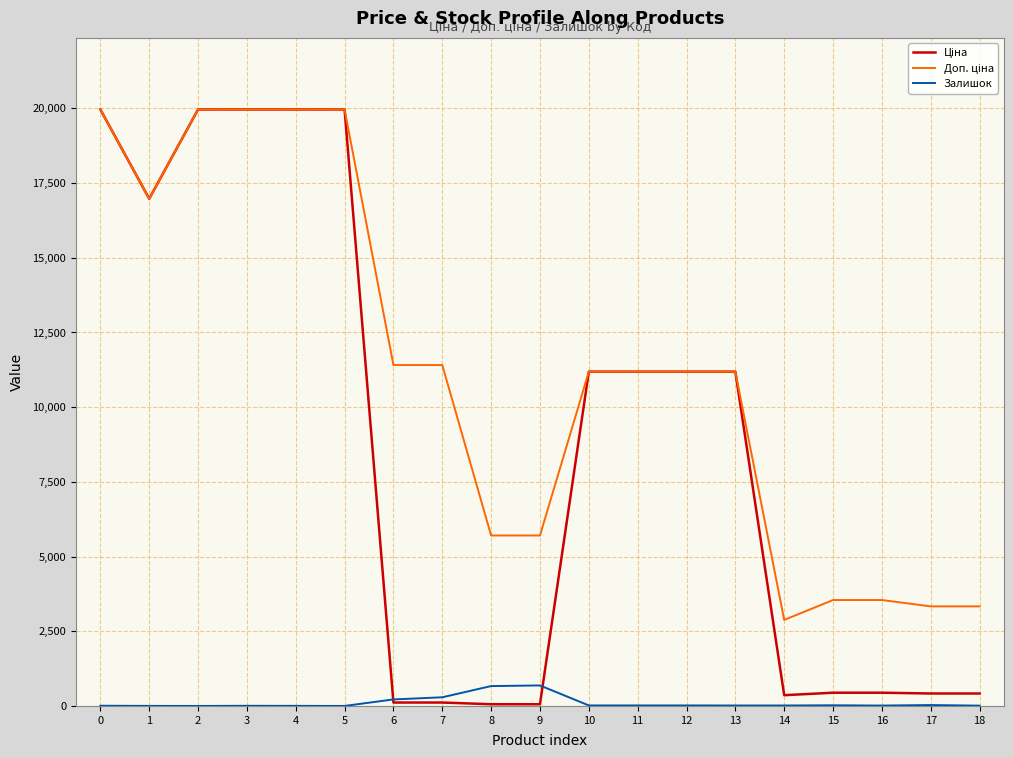

What is the greatest value displayed?

19964.2